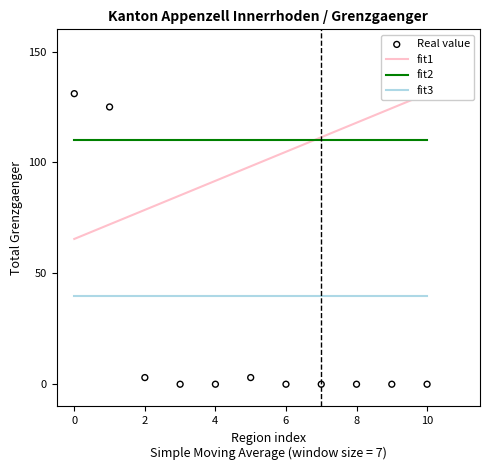

Which series reaches the minimum Y coordinate?

Real value